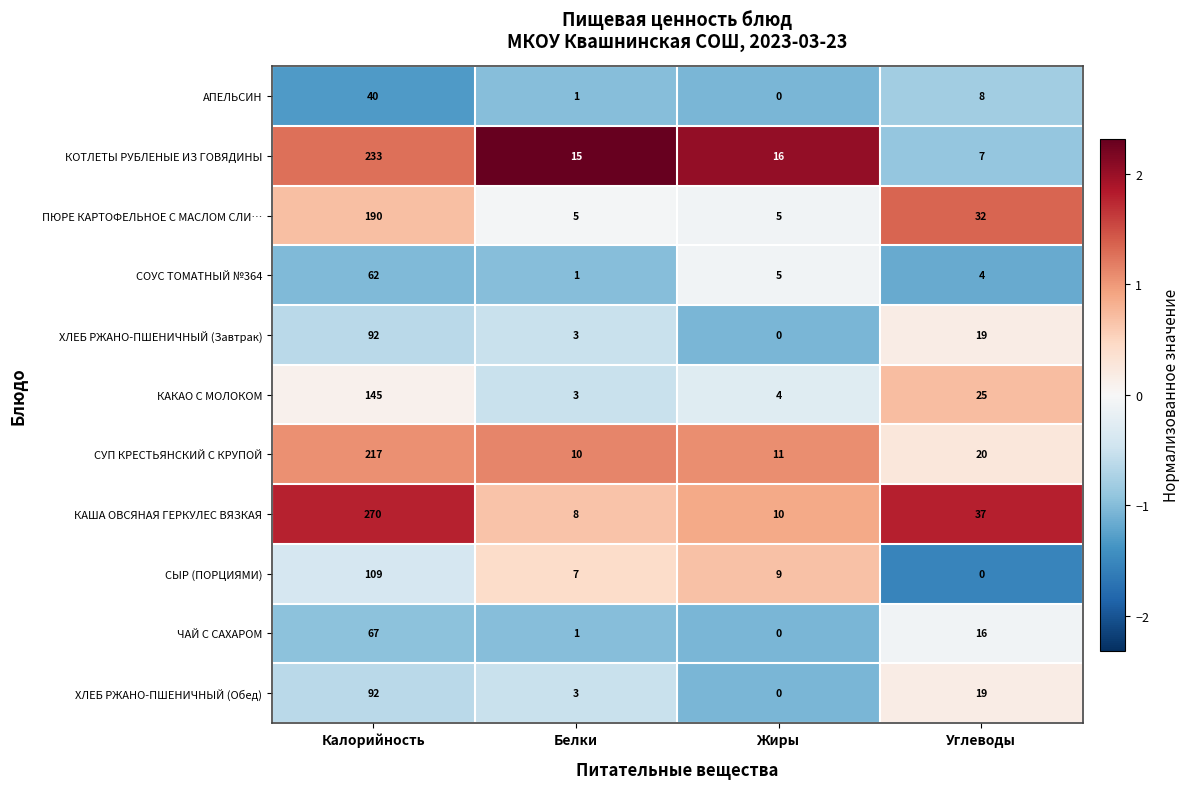

At which label does СОУС ТОМАТНЫЙ №364 first exceed 5?

Калорийность